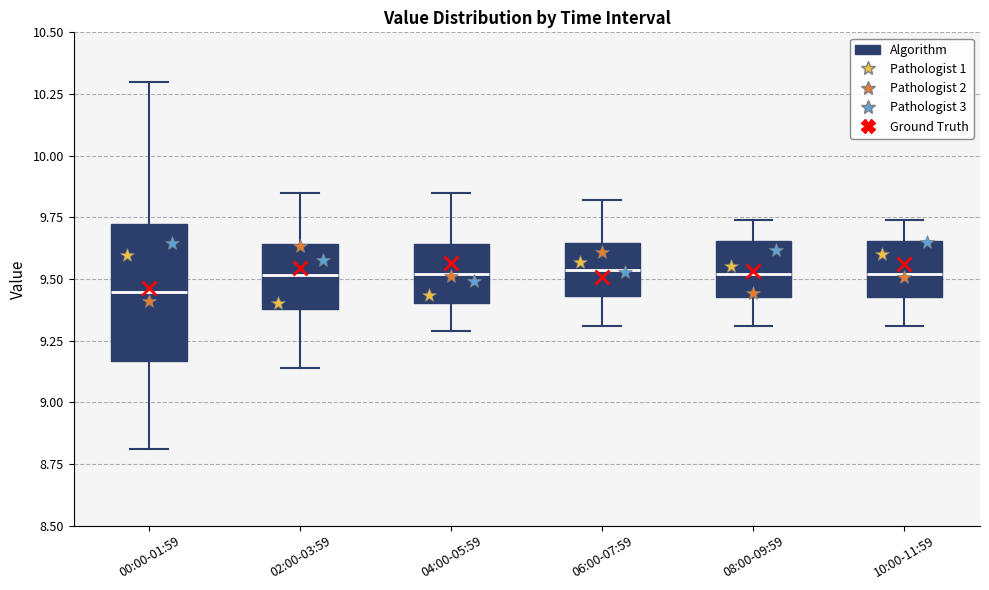

Reading left to right, read every box against the y-axis: the position of its median line, the range the box covers, and the ends of its whiskers. The values are not printed on the chart, so give them approximately, as read against the axis.

00:00-01:59: median 9.45, box 9.15 to 9.70, whiskers 8.80 to 10.30
02:00-03:59: median 9.50, box 9.40 to 9.65, whiskers 9.15 to 9.85
04:00-05:59: median 9.50, box 9.40 to 9.65, whiskers 9.30 to 9.85
06:00-07:59: median 9.55, box 9.45 to 9.65, whiskers 9.30 to 9.80
08:00-09:59: median 9.50, box 9.45 to 9.65, whiskers 9.30 to 9.75
10:00-11:59: median 9.50, box 9.45 to 9.65, whiskers 9.30 to 9.75